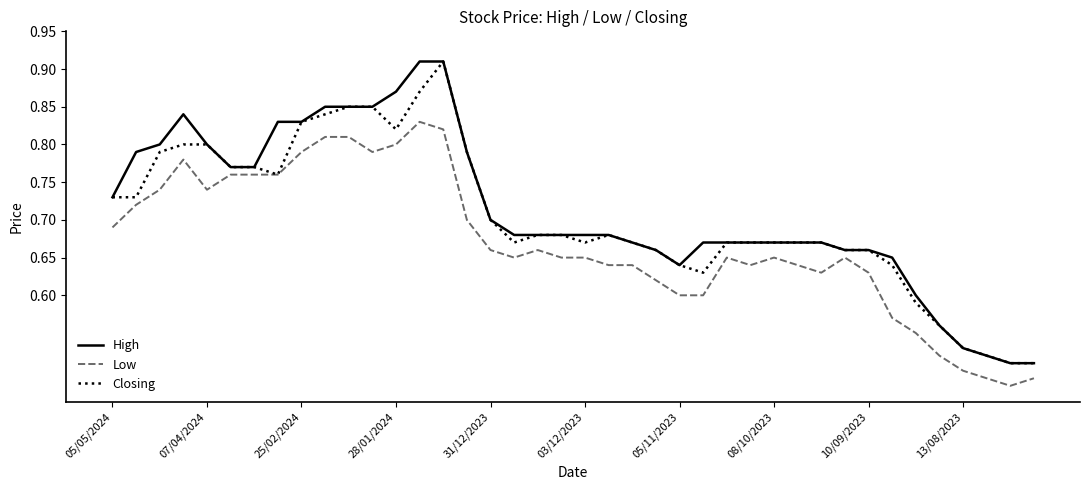

What are all the series names shown in the legend?

High, Low, Closing